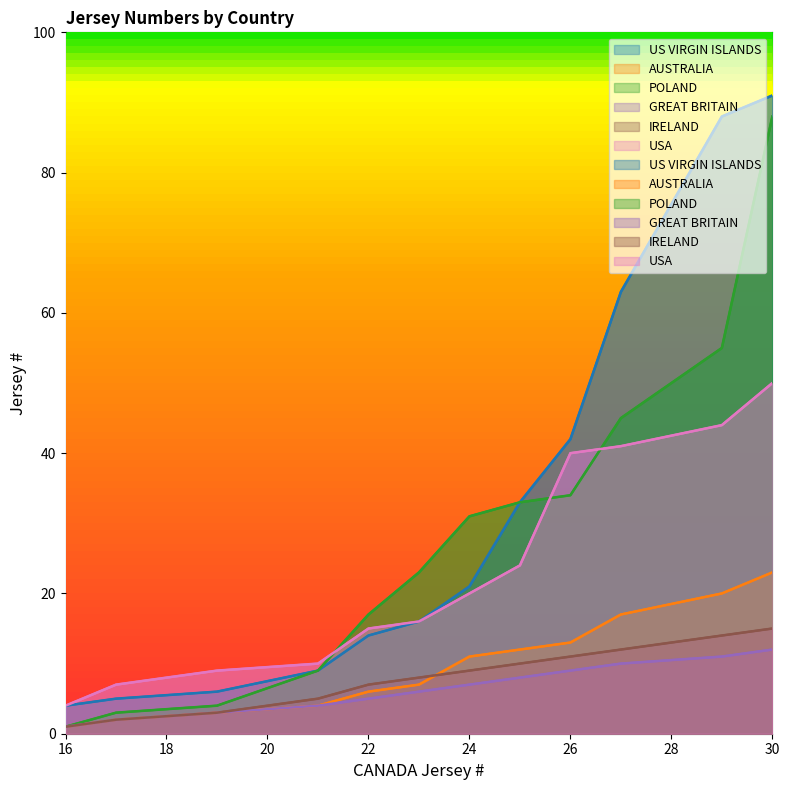

Does the chart have visible grid lines?

No